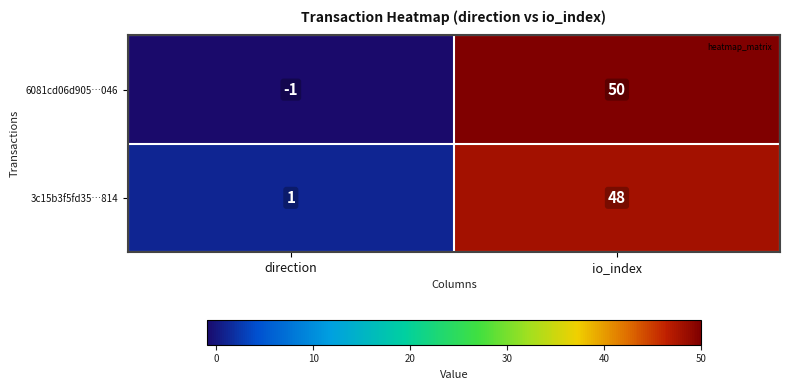

At which category is the sum across all series the highest?

io_index